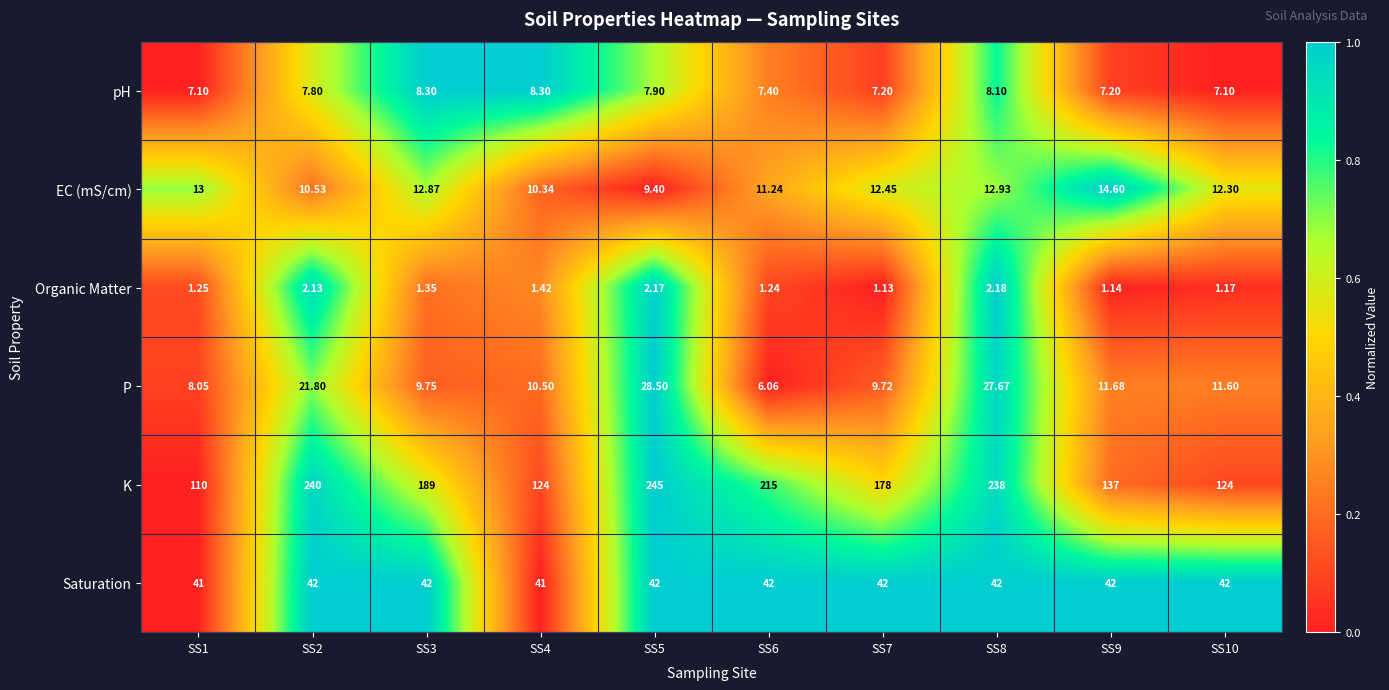

Which series has the largest total across all categories?

K